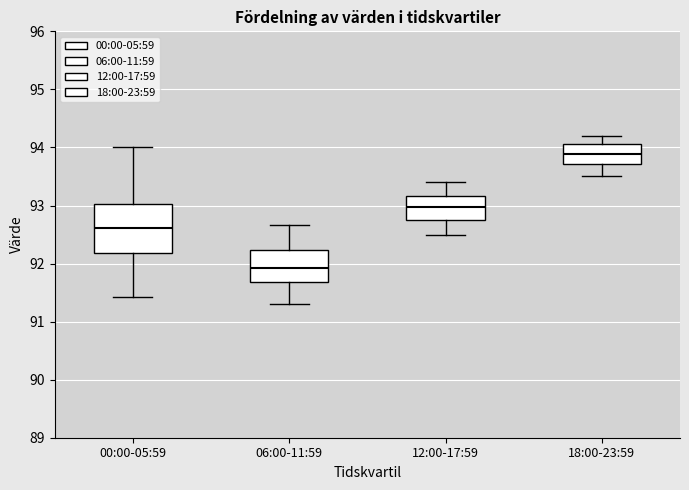

Where does the lower whisker of the box for 06:00-11:59 end on the y-axis? The values are not printed on the chart, so give them approximately, as read against the axis.

91.3